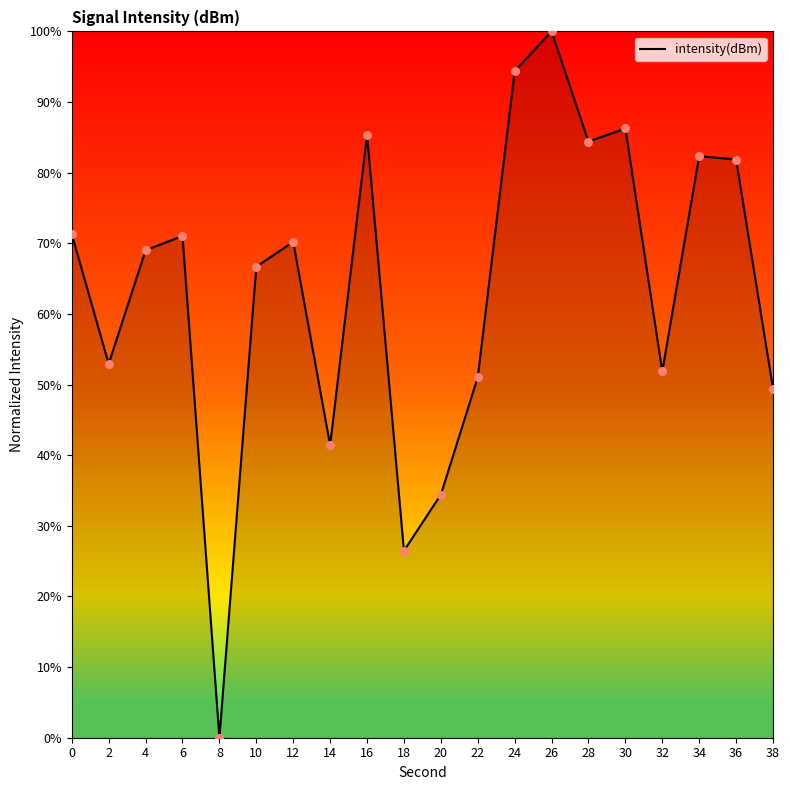

What is the change in value from 10 to 38?

-17.3